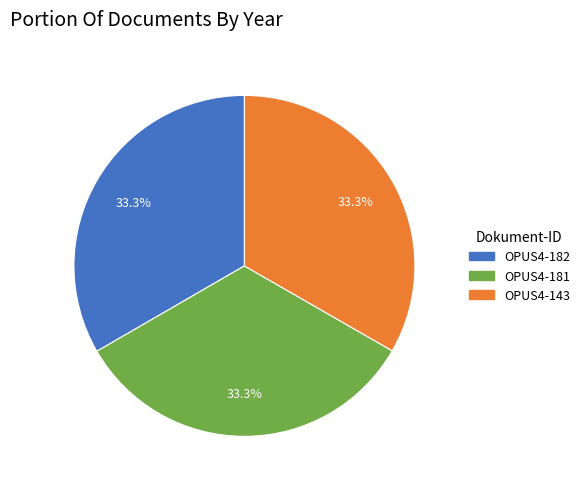

Does OPUS4-143 represent more than half of the total?

No